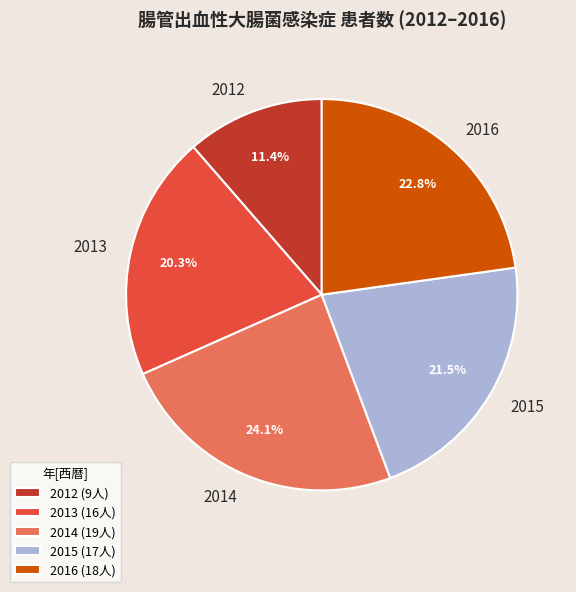

Does 2016 represent more than half of the total?

No